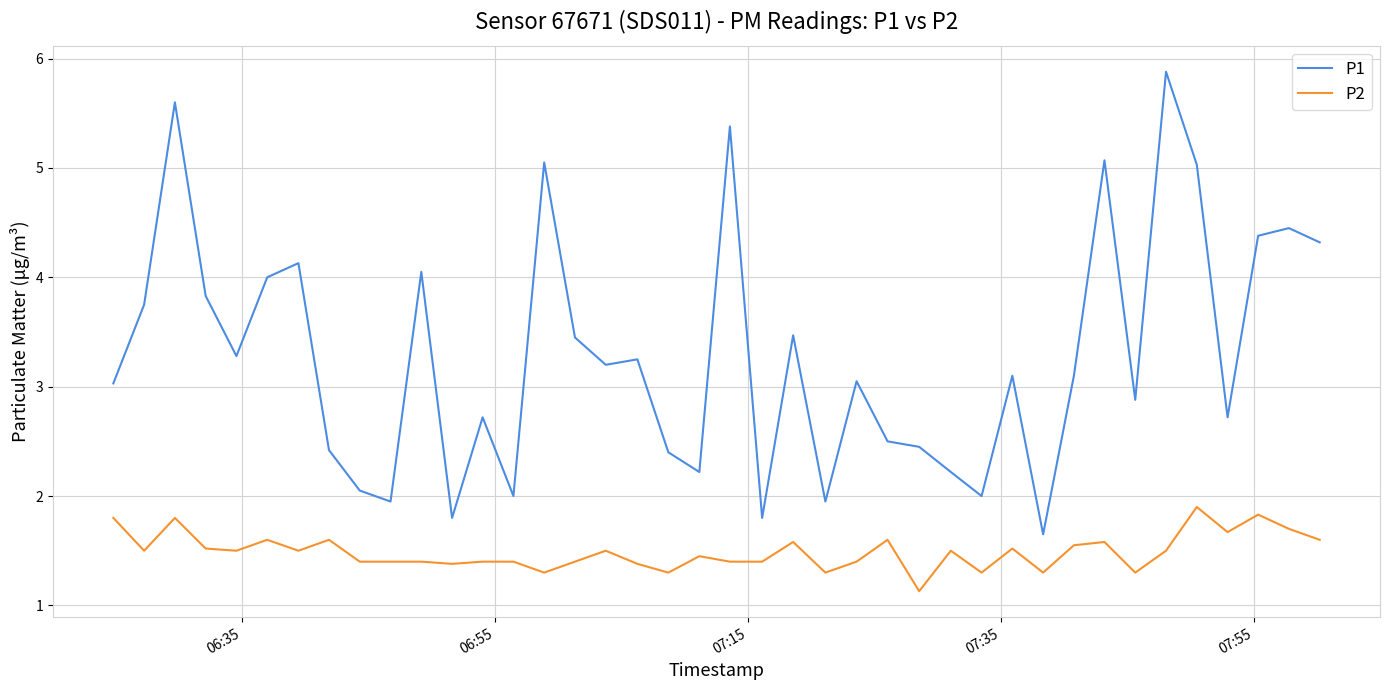

True or false: P2 and P1 cross at least once.

False